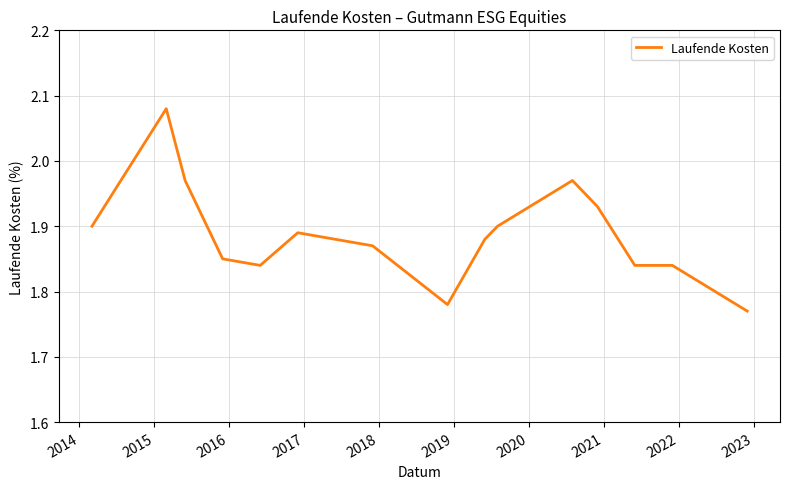

What is the difference between the maximum and minimum values?

0.3